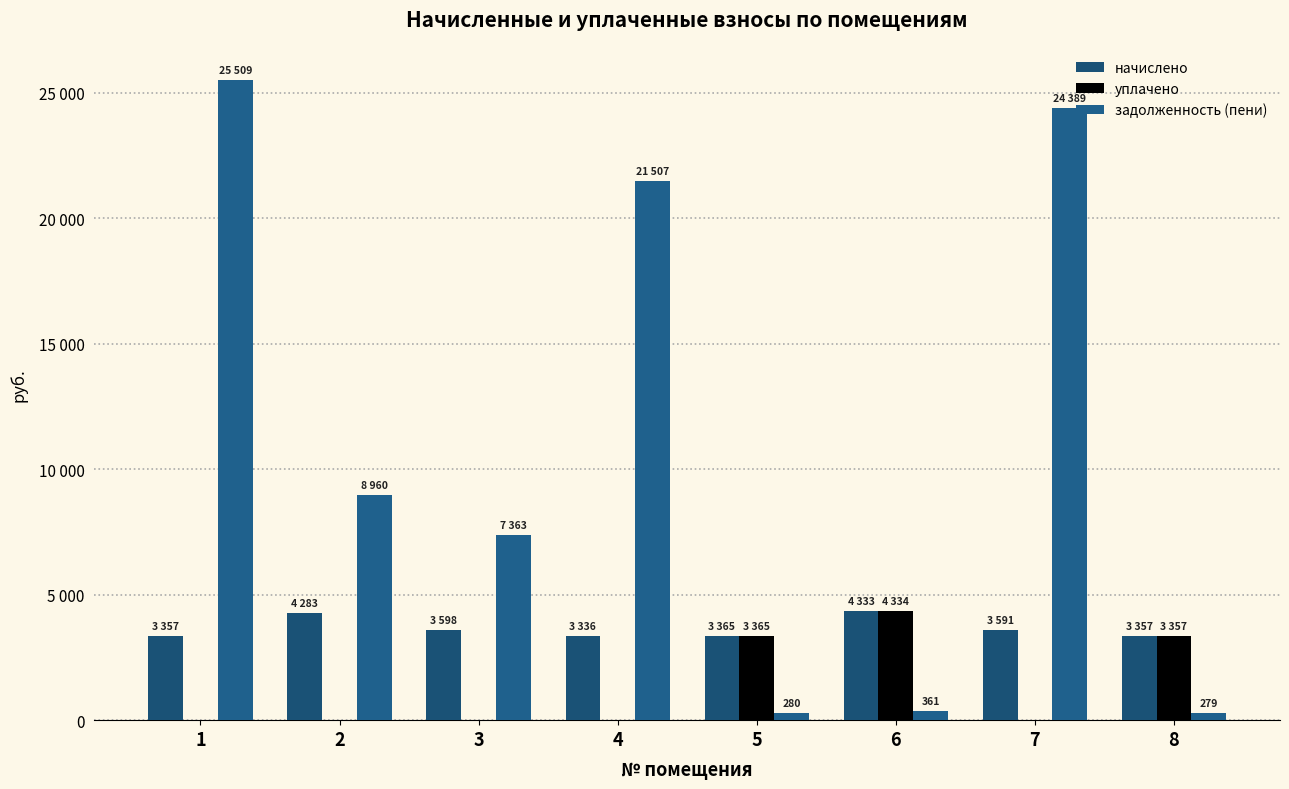

What are all the series names shown in the legend?

начислено, уплачено, задолженность (пени)